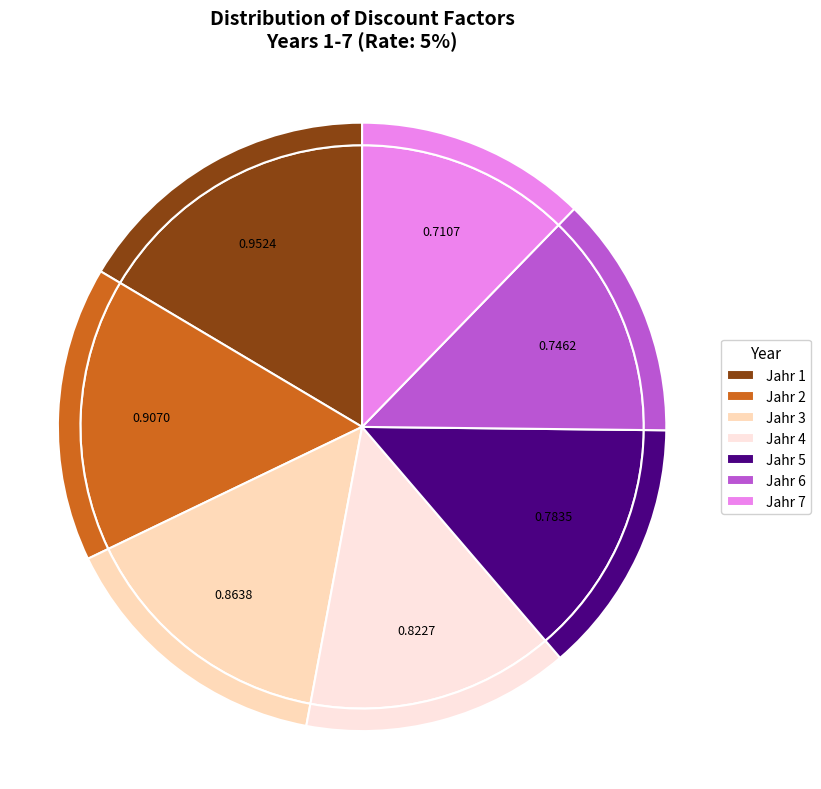

Count the number of slices in the pie.

7